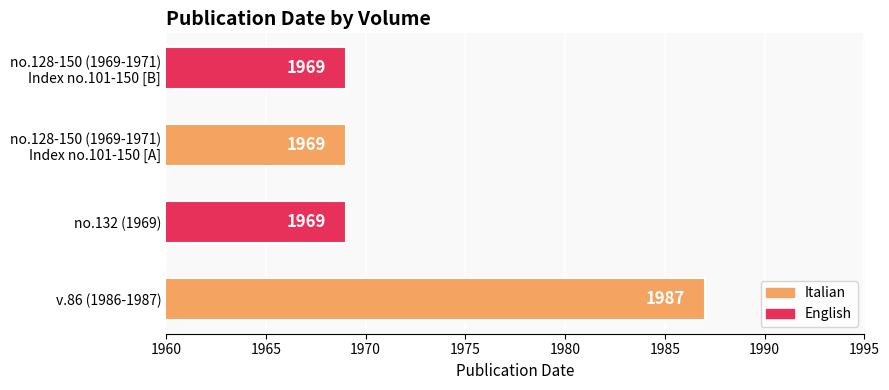

Count the values in the range 1969 to 1987.

4